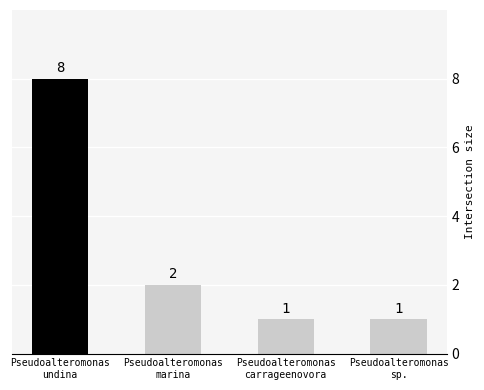

Where is the data nearest to the value 4?

Pseudoalteromonas
marina